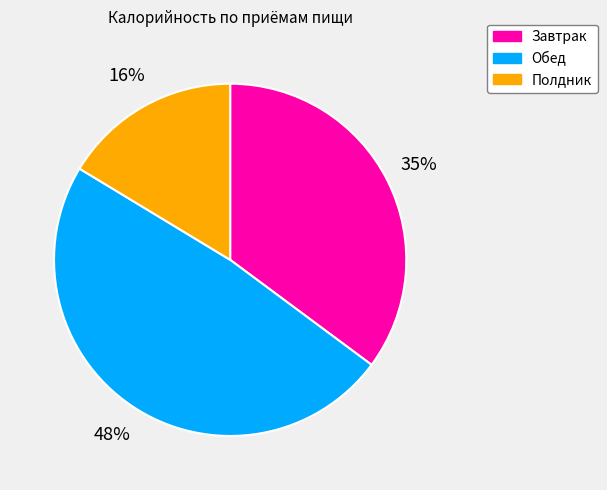

Which category has the smallest portion of the pie?

Полдник